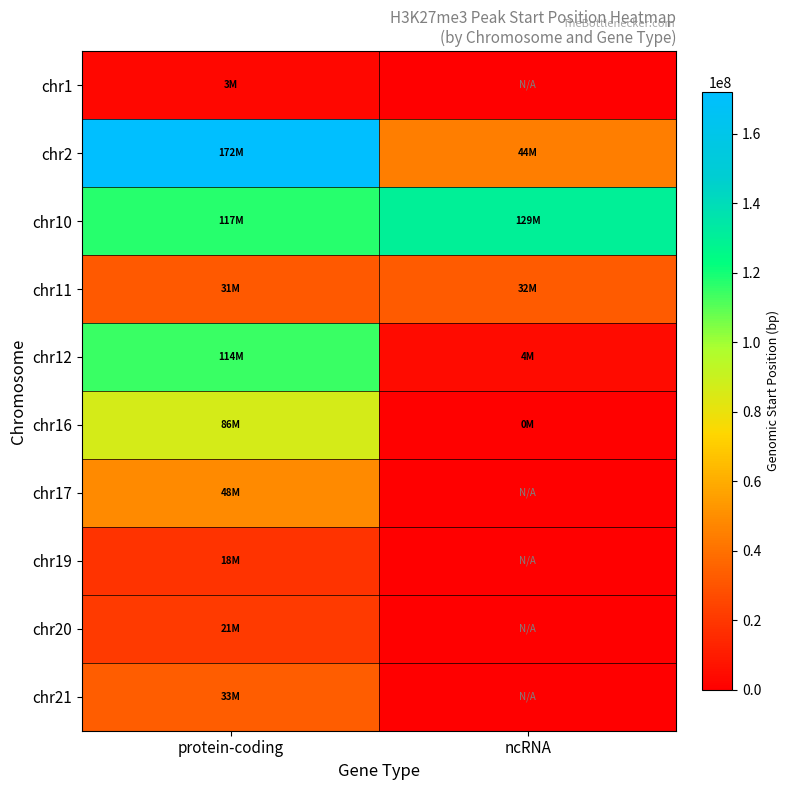

What is the total value across all series at protein-coding?

646640394